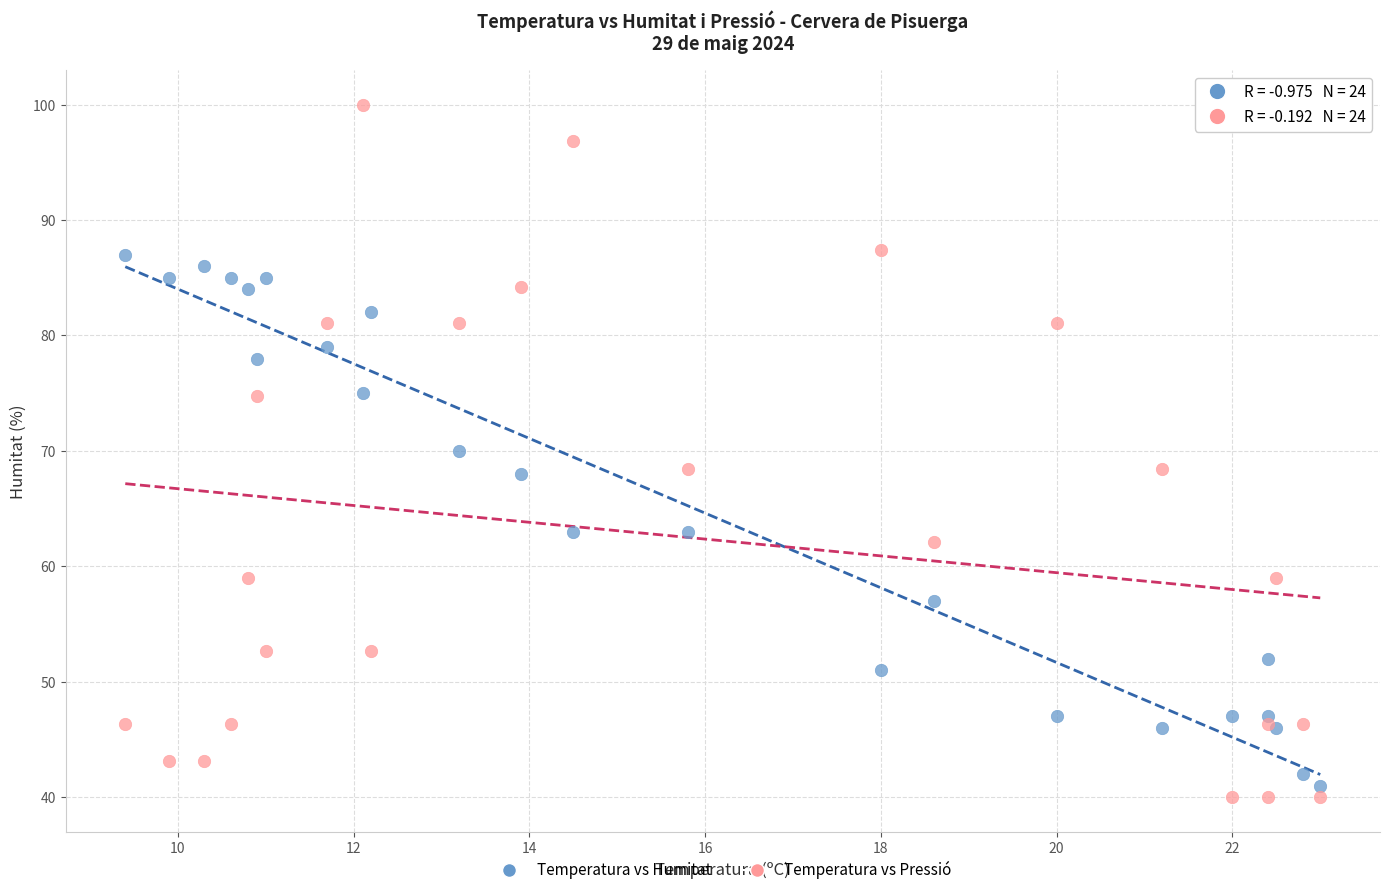

What are all the series names shown in the legend?

Temperatura vs Humitat, Temperatura vs Pressió